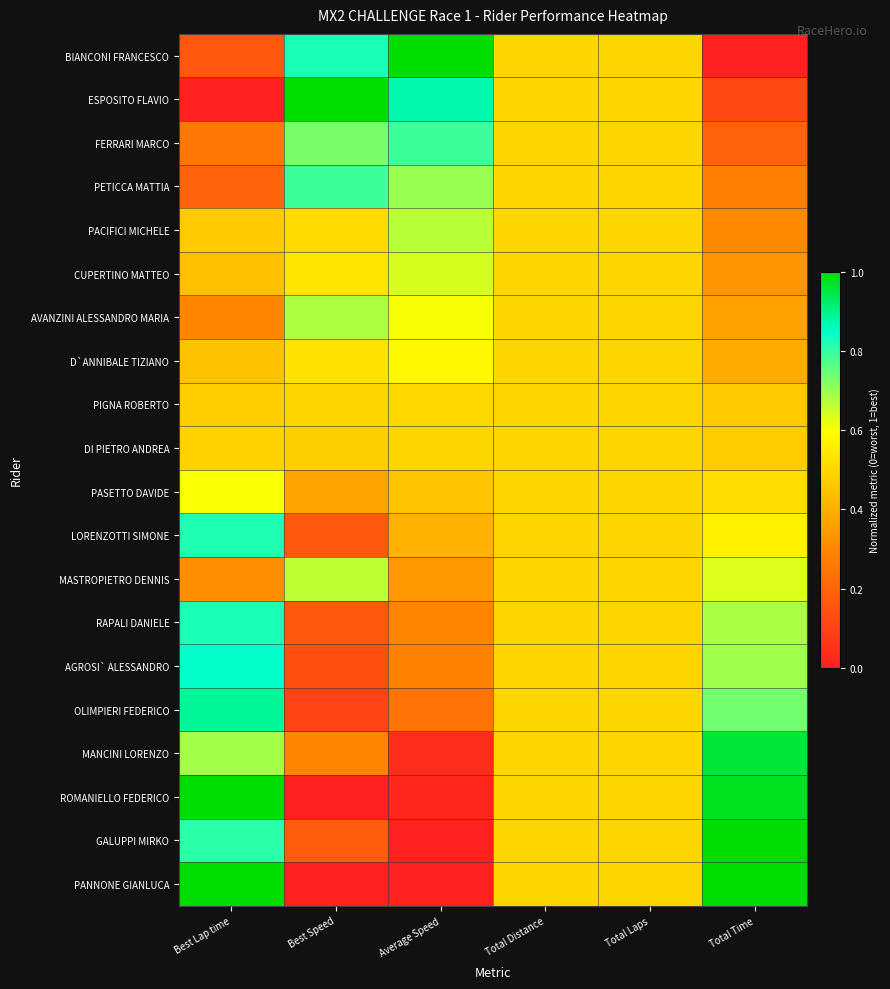

Which series has the largest range (max minus min)?

BIANCONI FRANCESCO